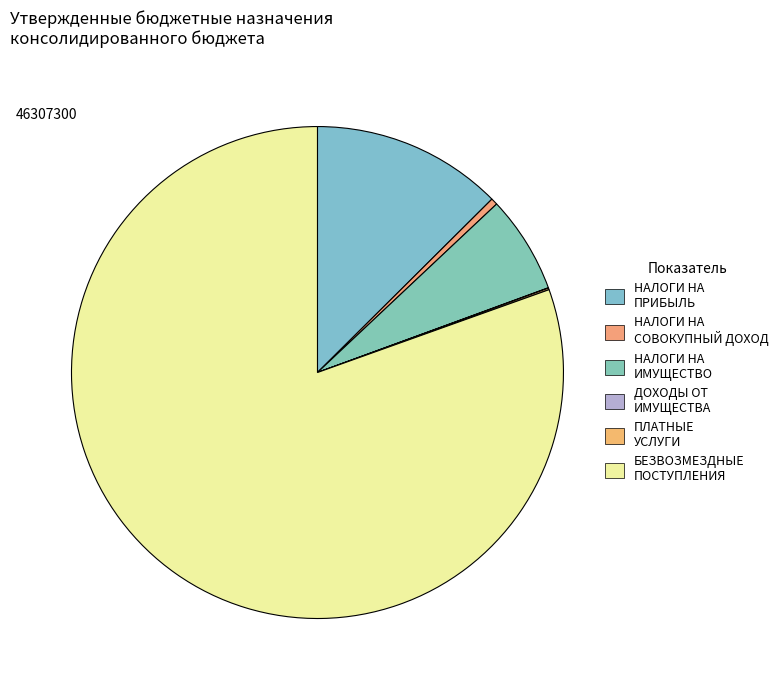

To the nearest percent, what is the average slice percentage?

17%